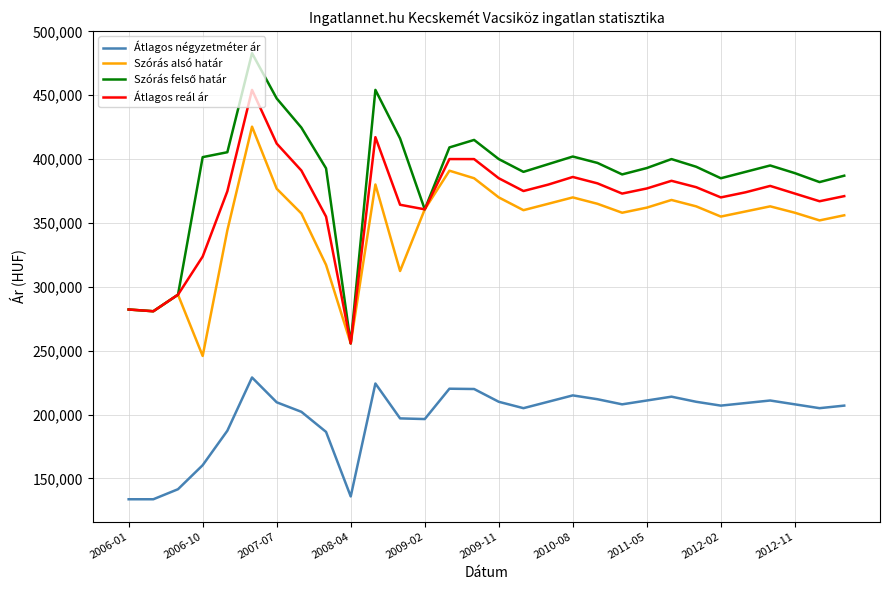

What is the minimum value shown in the chart?

133689